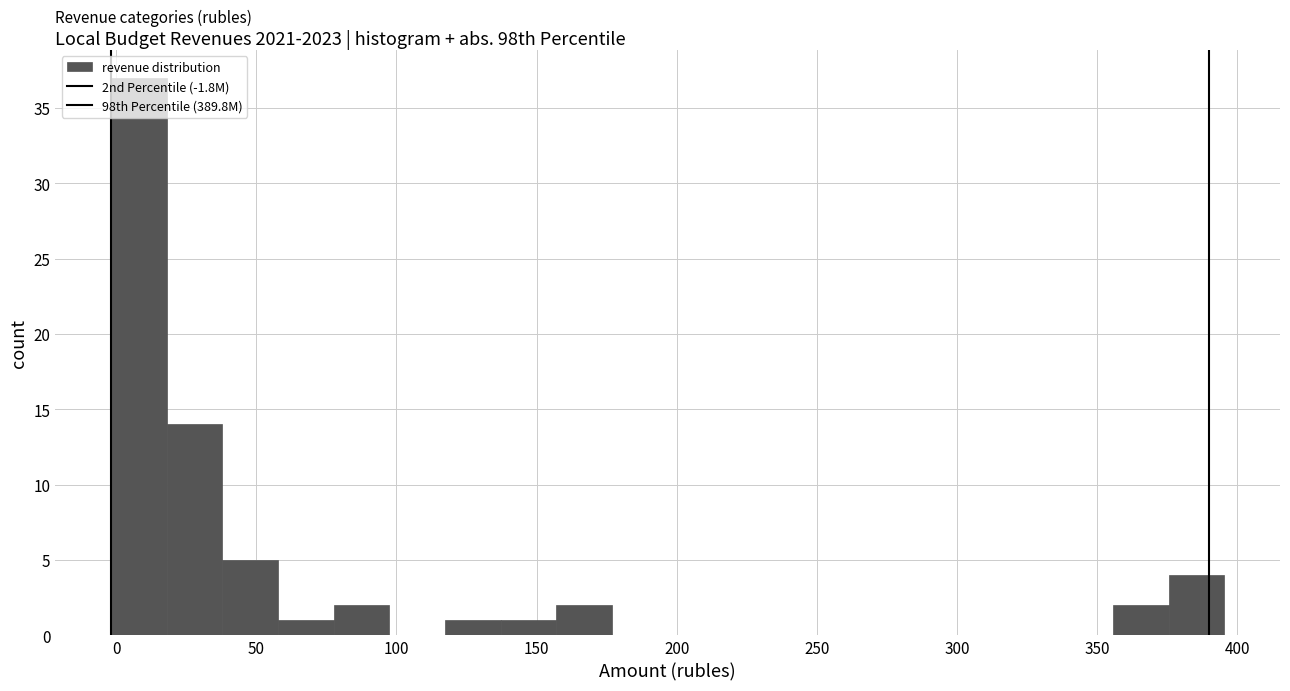

Read against the x-axis, roughly where is the centre of the tallest bar?

10